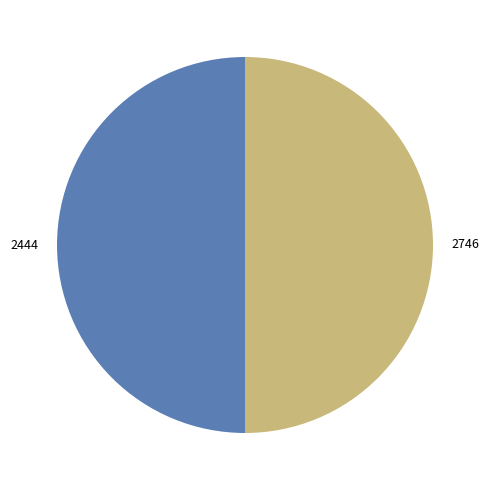

What is the ratio of the value at 2444 to the value at 2746?

1.0